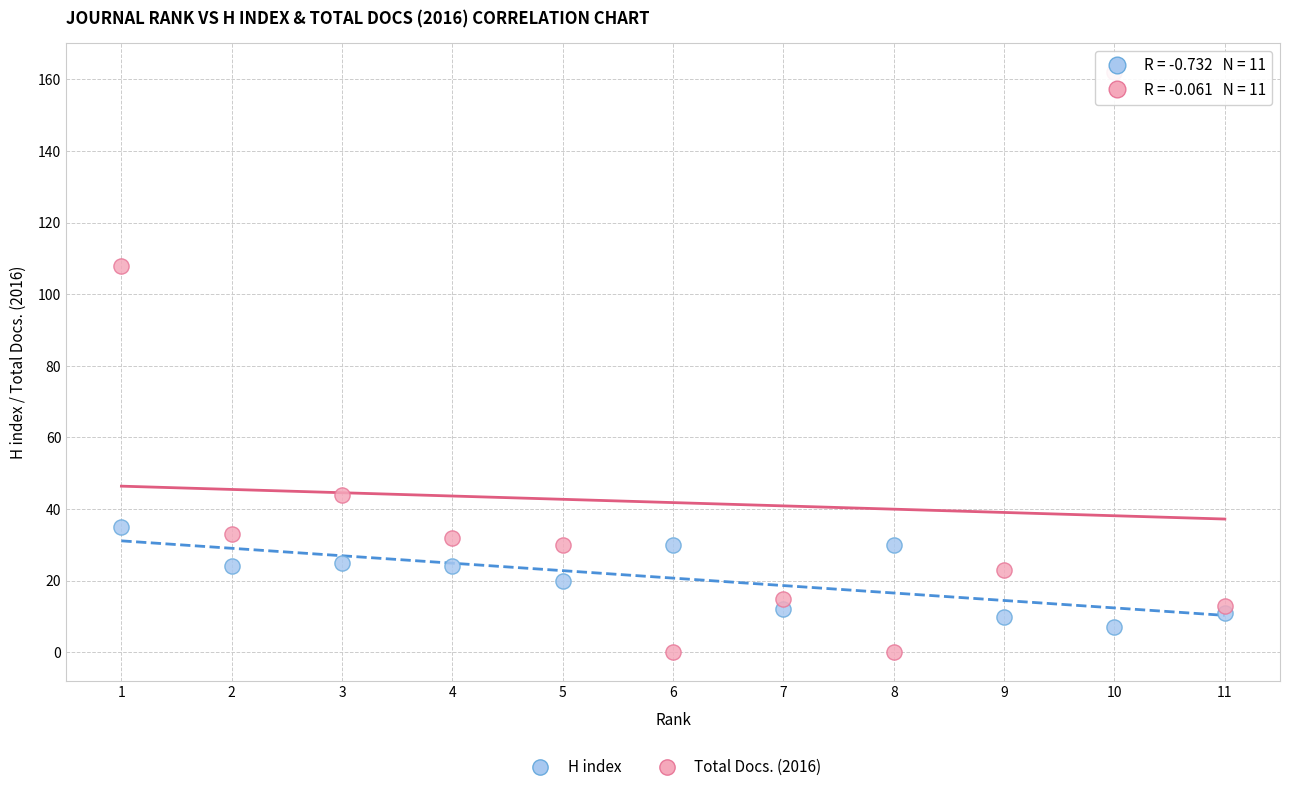

Across all series, what Y value is closest to 81?

108